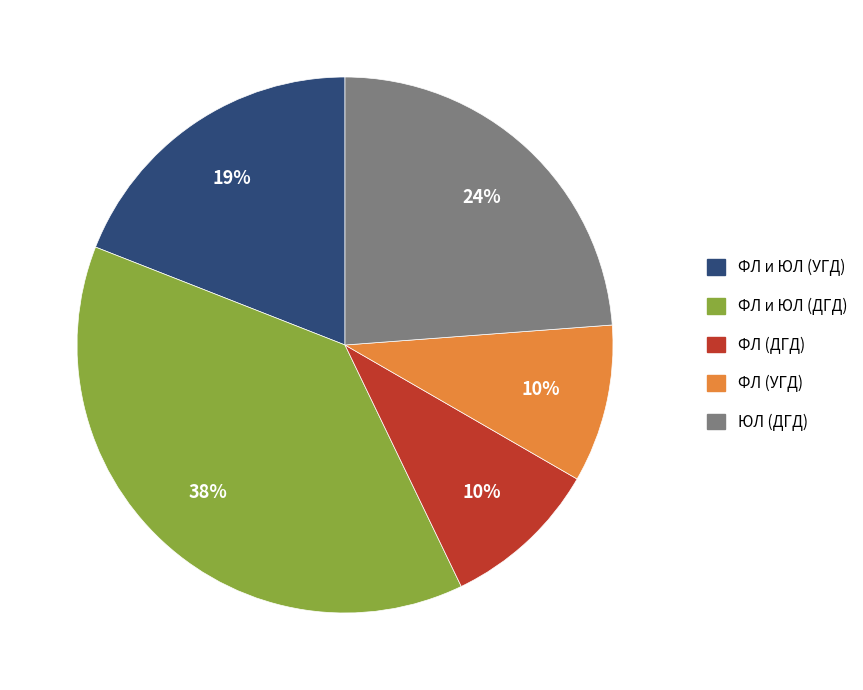

Combined, do ФЛ (ДГД) and ФЛ (УГД) account for over 50%?

No